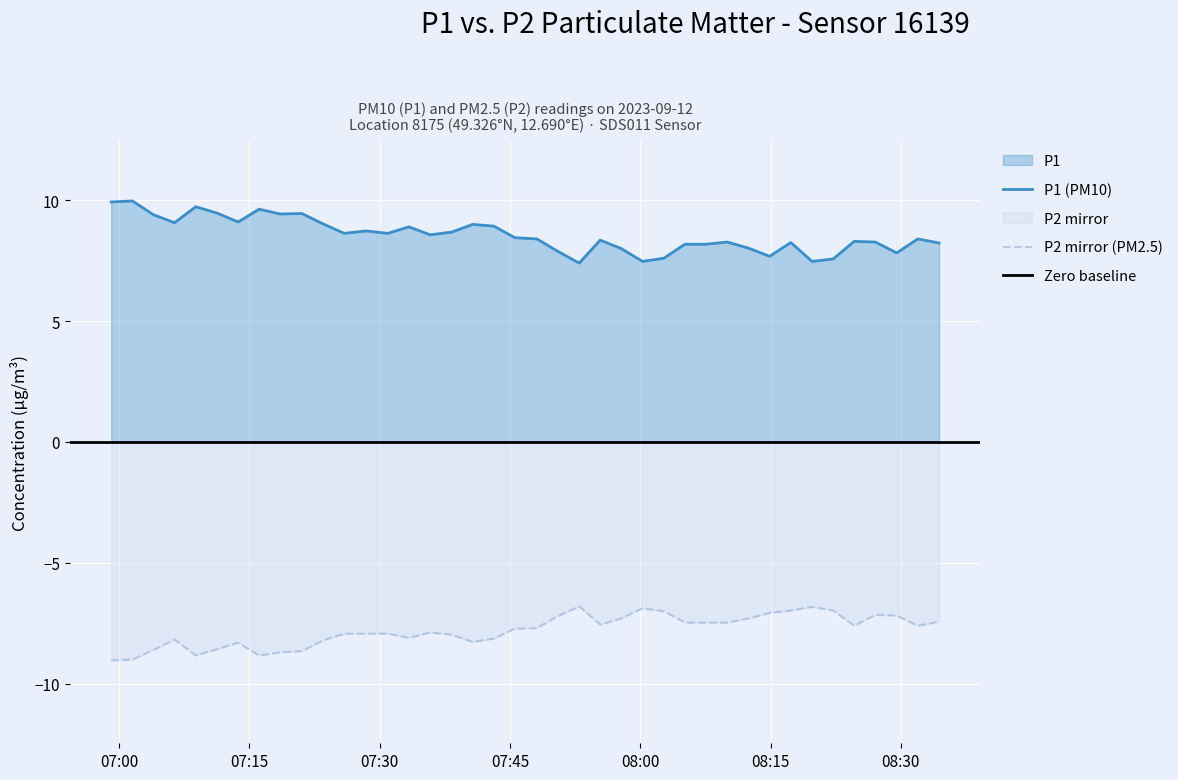

Reading left to right, list all the values displayed in this chart.

P1: 9.9	10.0	9.4	9.1	9.7	9.5	9.1	9.6	9.4	9.4	9.0	8.6	8.7	8.6	8.9	8.6	8.7	9.0	8.9	8.4	8.4	7.9	7.4	8.3	8.0	7.5	7.6	8.2	8.2	8.3	8.0	7.7	8.2	7.5	7.6	8.3	8.3	7.8	8.4	8.2
P2: -9.0	-9.0	-8.6	-8.2	-8.8	-8.6	-8.3	-8.8	-8.7	-8.7	-8.2	-7.9	-7.9	-7.9	-8.1	-7.9	-8.0	-8.3	-8.1	-7.7	-7.7	-7.2	-6.8	-7.5	-7.3	-6.9	-7.0	-7.5	-7.5	-7.5	-7.3	-7.1	-7.0	-6.8	-7.0	-7.6	-7.2	-7.2	-7.6	-7.4